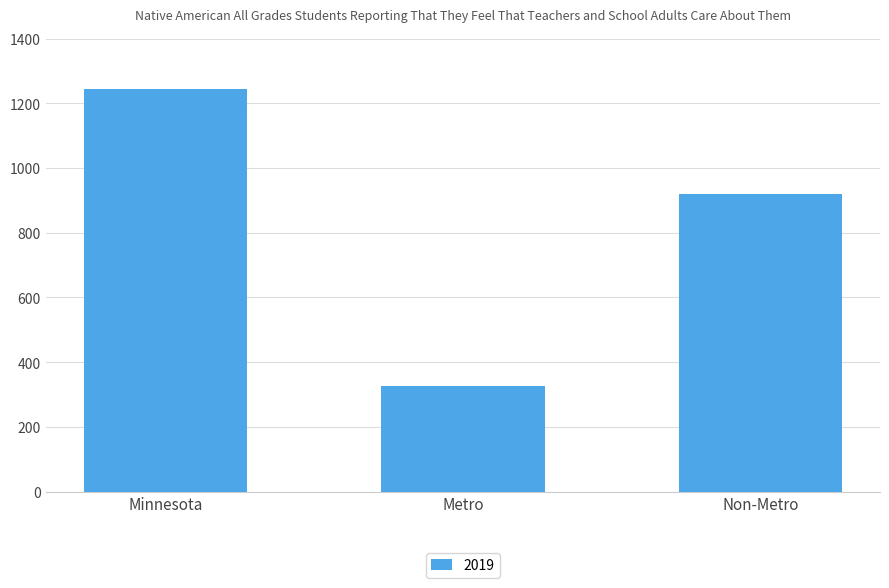

Where does the data first go above 918?

Minnesota